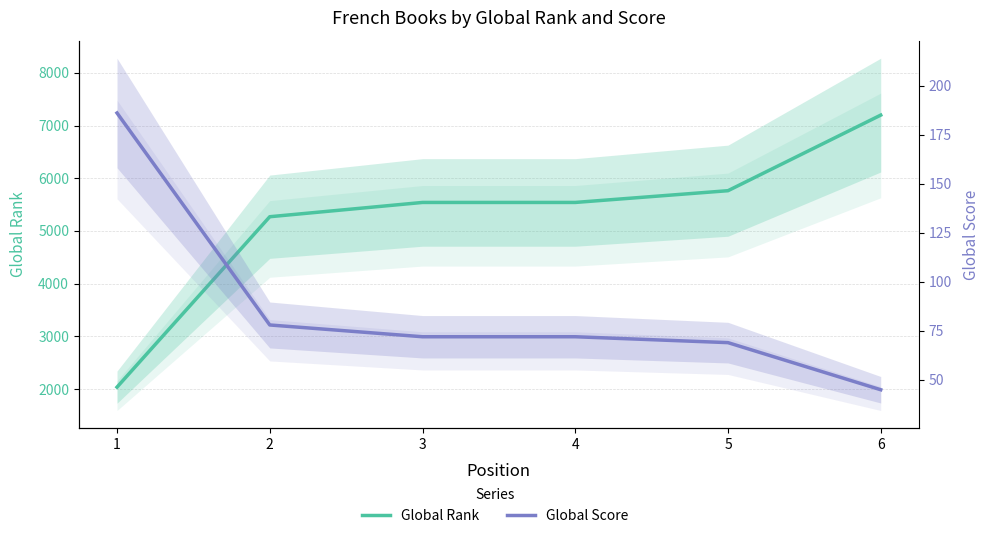

What is the value of the Global Score point at the 5th from the left?

69